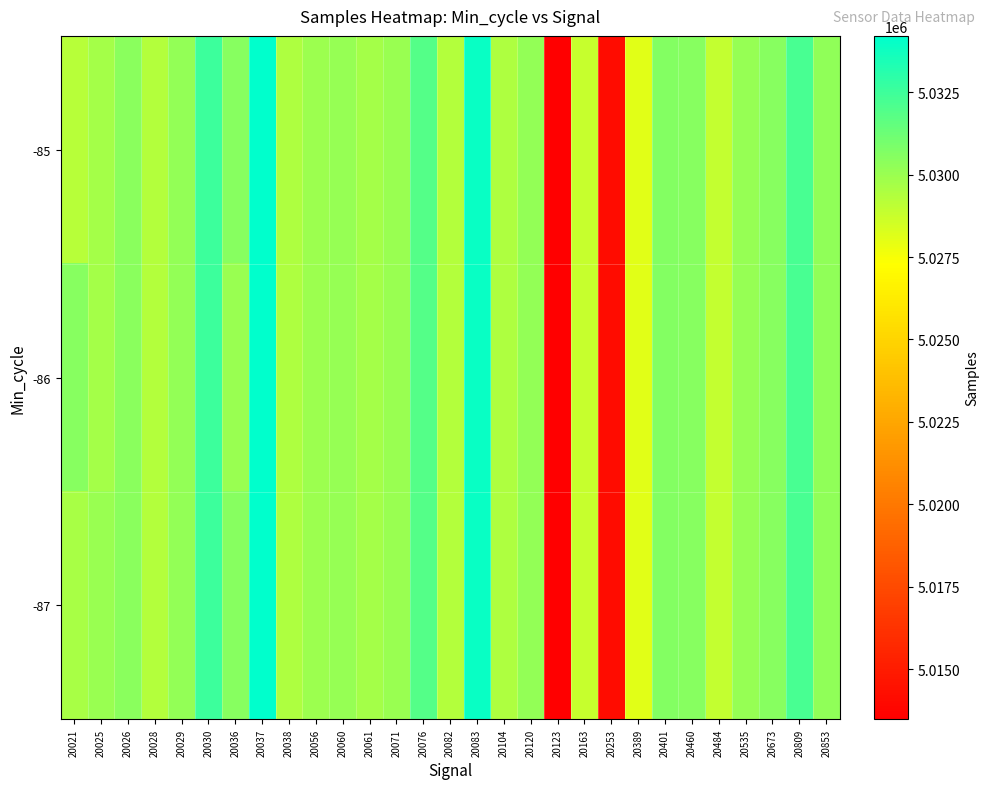

Reading right to left, what are all the values shown in this chart?

-87: 20853=5030305	20809=5032248	20673=5030510	20535=5030087	20484=5028866	20460=5030521	20401=5030589	20389=5028071	20253=5014155	20163=5028845	20123=5013482	20120=5030164	20104=5029494	20083=5033884	20082=5029296	20076=5031910	20071=5030072	20061=5029681	20060=5030107	20056=5029919	20038=5029501	20037=5034206	20036=5030510	20030=5032525	20029=5030164	20028=5029338	20026=5030477	20025=5030072	20021=5029595
-86: 20853=5030305	20809=5032248	20673=5030510	20535=5030087	20484=5028866	20460=5030521	20401=5030589	20389=5028071	20253=5014155	20163=5028845	20123=5013482	20120=5030164	20104=5029494	20083=5033884	20082=5029296	20076=5031910	20071=5030072	20061=5029681	20060=5030107	20056=5029919	20038=5029501	20037=5034206	20036=5030072	20030=5032525	20029=5030164	20028=5029338	20026=5030477	20025=5029681	20021=5030521
-85: 20853=5030305	20809=5032248	20673=5030510	20535=5030087	20484=5028866	20460=5030521	20401=5030589	20389=5028071	20253=5014155	20163=5028845	20123=5013482	20120=5030164	20104=5029494	20083=5033884	20082=5029296	20076=5031910	20071=5030072	20061=5029681	20060=5030107	20056=5029919	20038=5029501	20037=5034206	20036=5030510	20030=5032525	20029=5030164	20028=5029338	20026=5030477	20025=5029681	20021=5029237